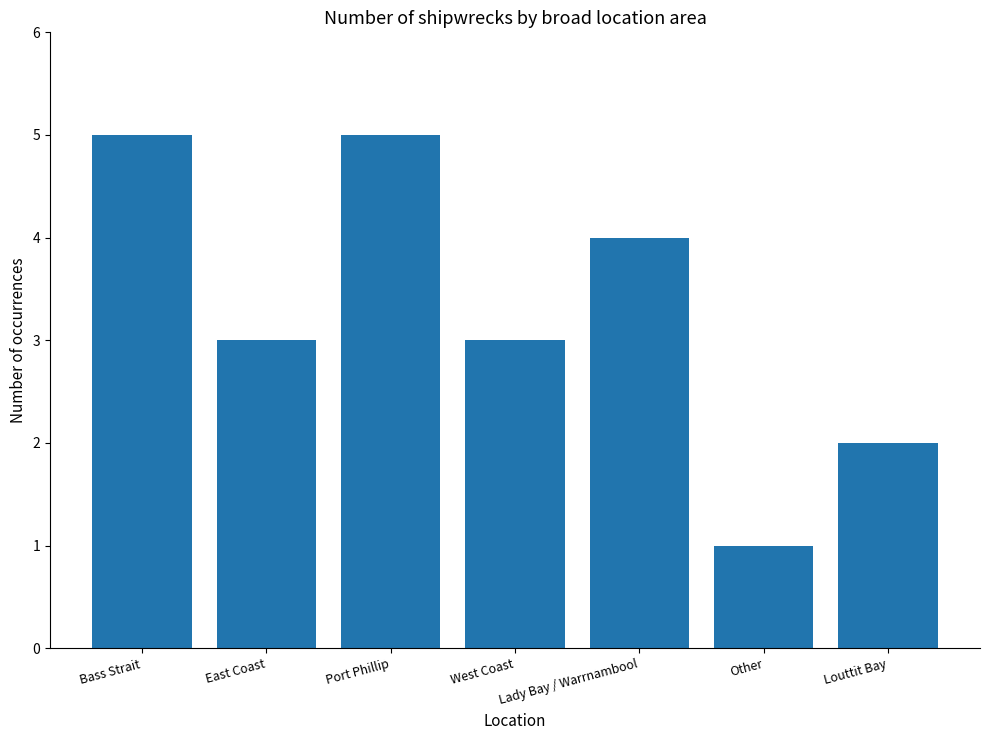

What is the difference between the maximum and minimum values?

4